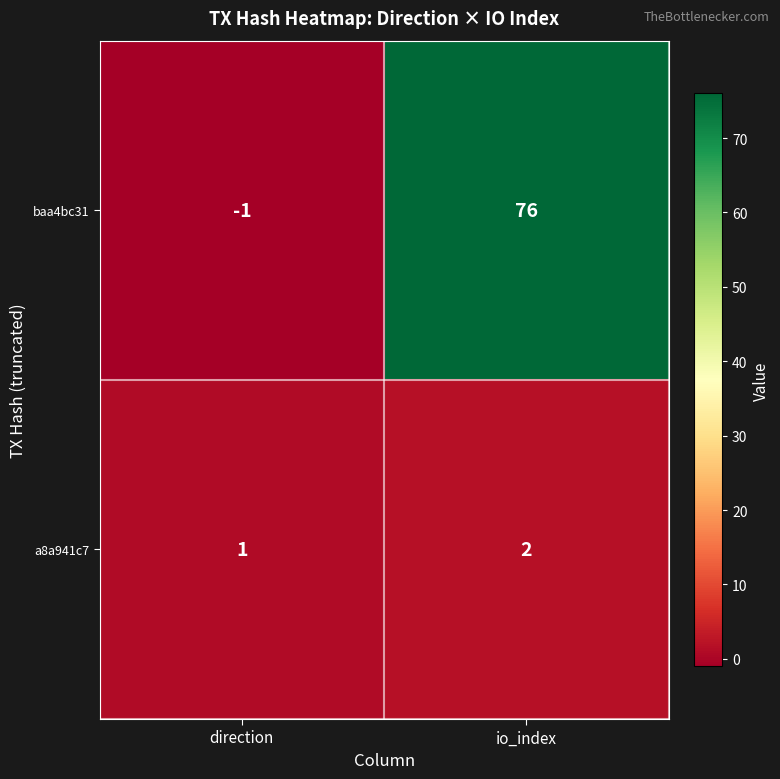

Reading left to right, list all the values displayed in this chart.

baa4bc31: direction=-1	io_index=76
a8a941c7: direction=1	io_index=2